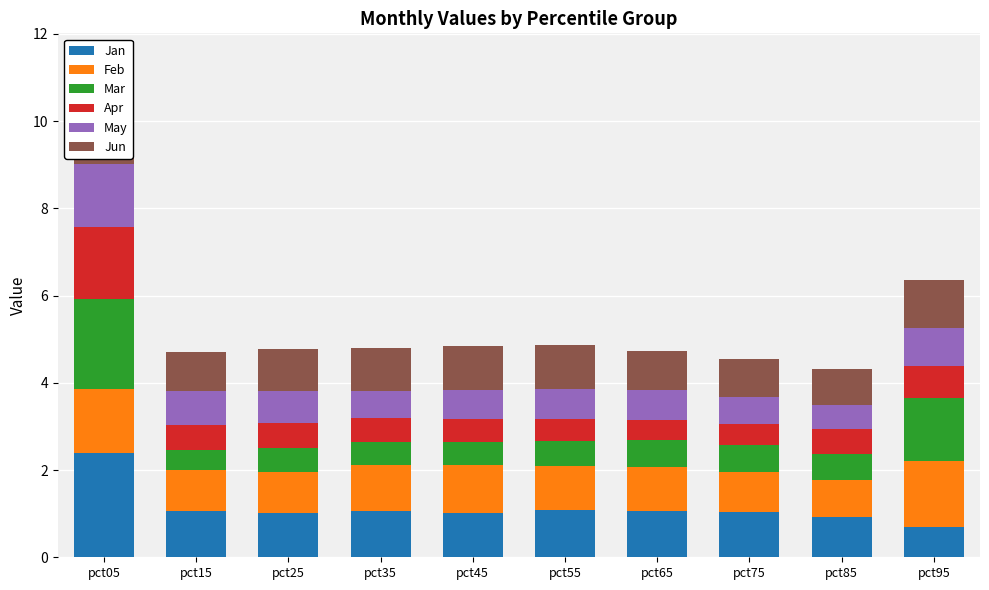

What is the difference between the highest and lowest values at pct15?

0.6